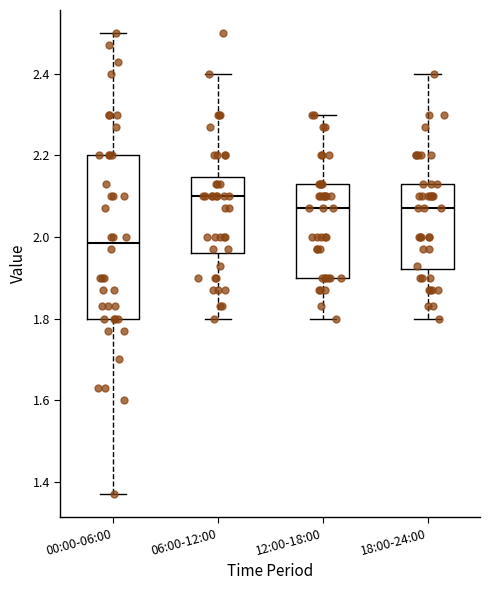

Which box is the tallest, from its lower edge to its upper edge?

00:00-06:00